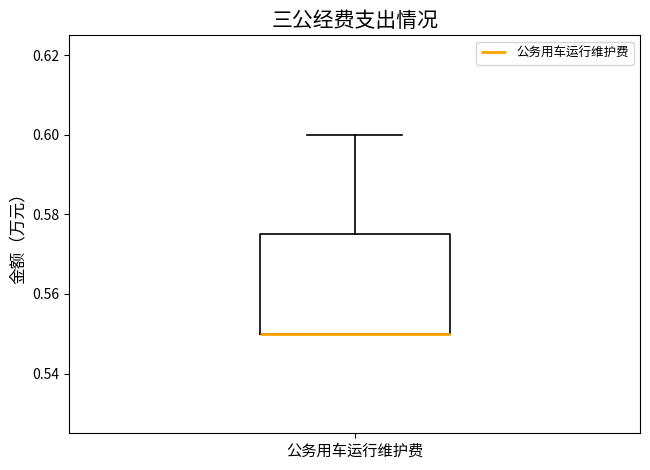

Read this box plot against the y-axis: the position of the median line, the range covered by the box, and the ends of both whiskers. The values are not printed on the chart, so give them approximately, as read against the axis.

median 0.550 (drawn on the box's lower edge), box 0.550 to 0.576, whiskers 0.550 to 0.600